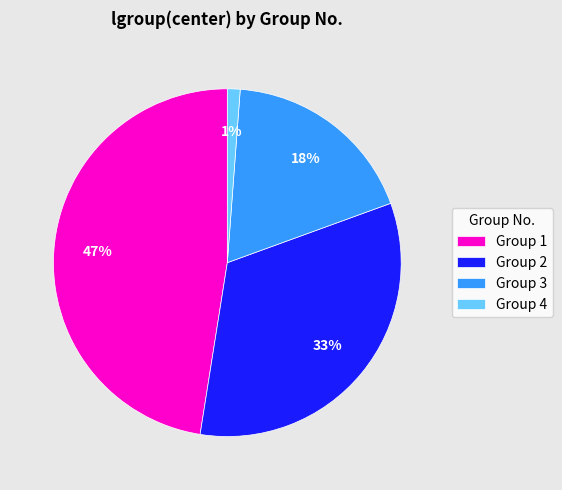

Is the sum of Group 3 and Group 1 greater than half?

Yes